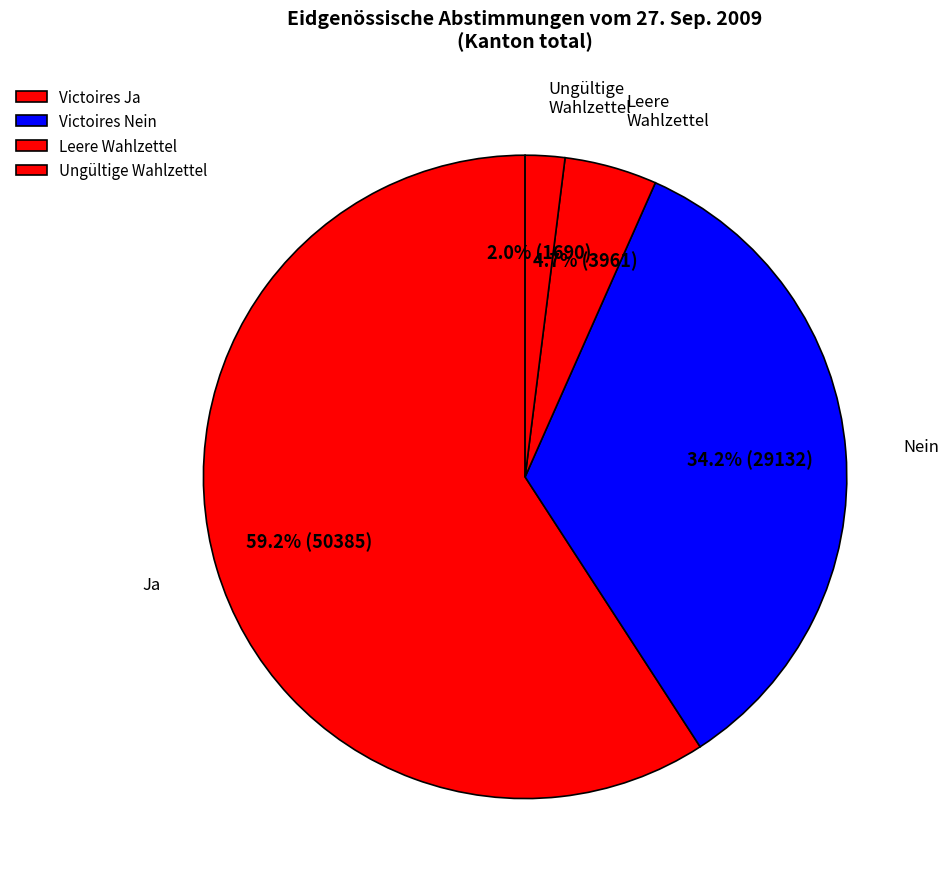

How many segments does this pie chart have?

4